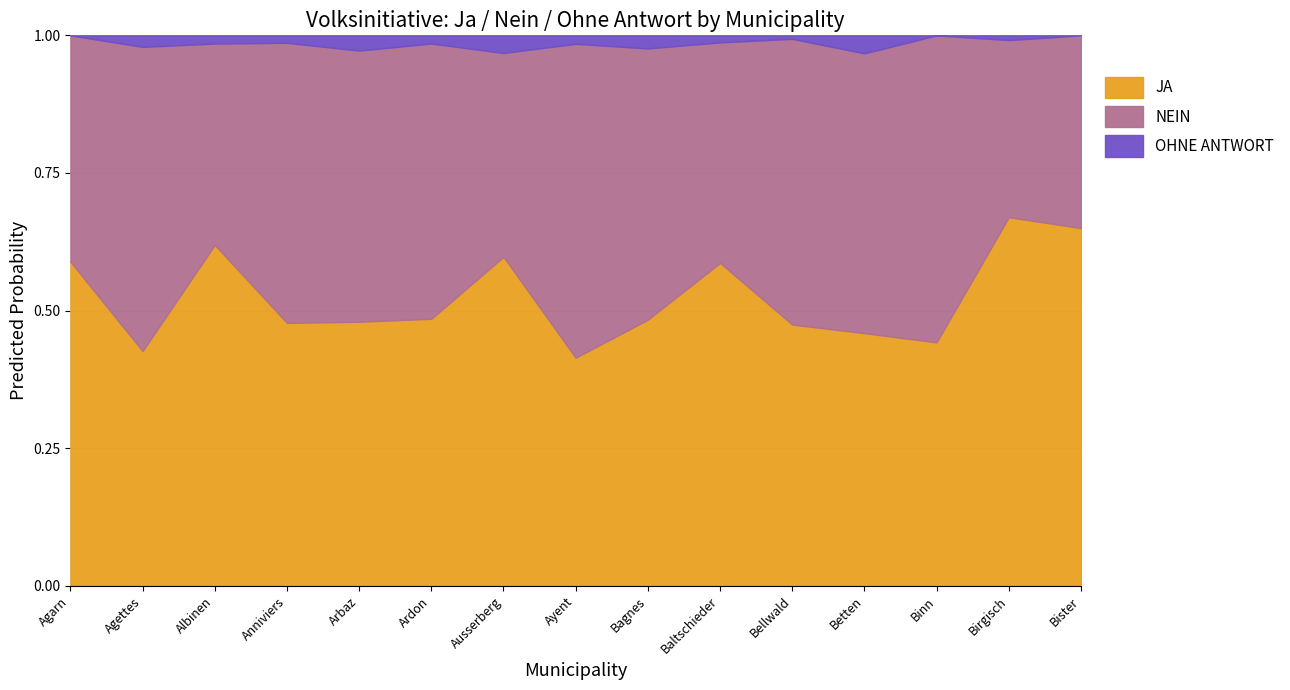

The value of JA at Anniviers is 0.8. True or false?

False